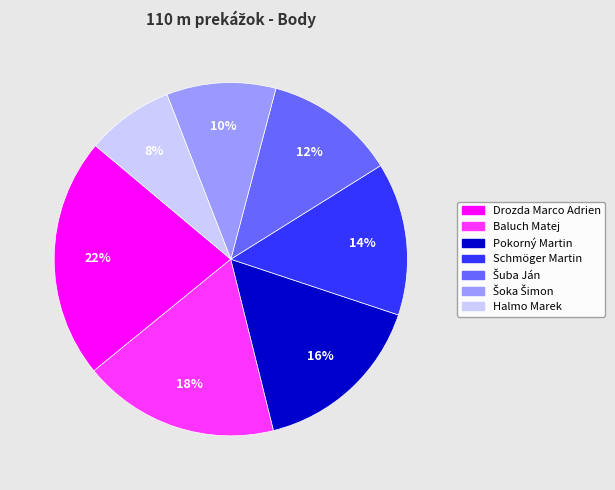

To the nearest percent, what percentage of the pie is Halmo Marek?

8%